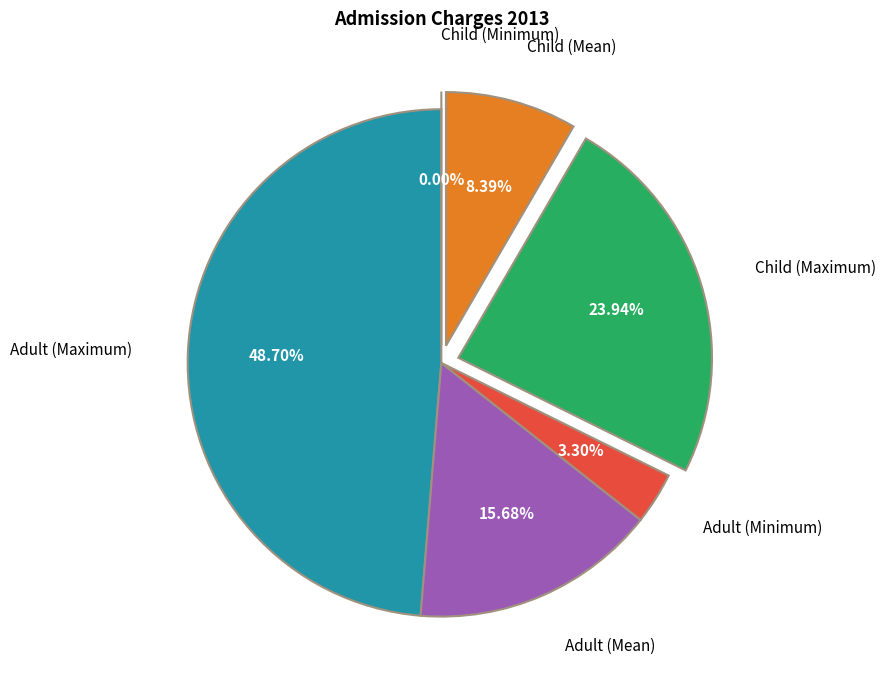

How many segments does this pie chart have?

6